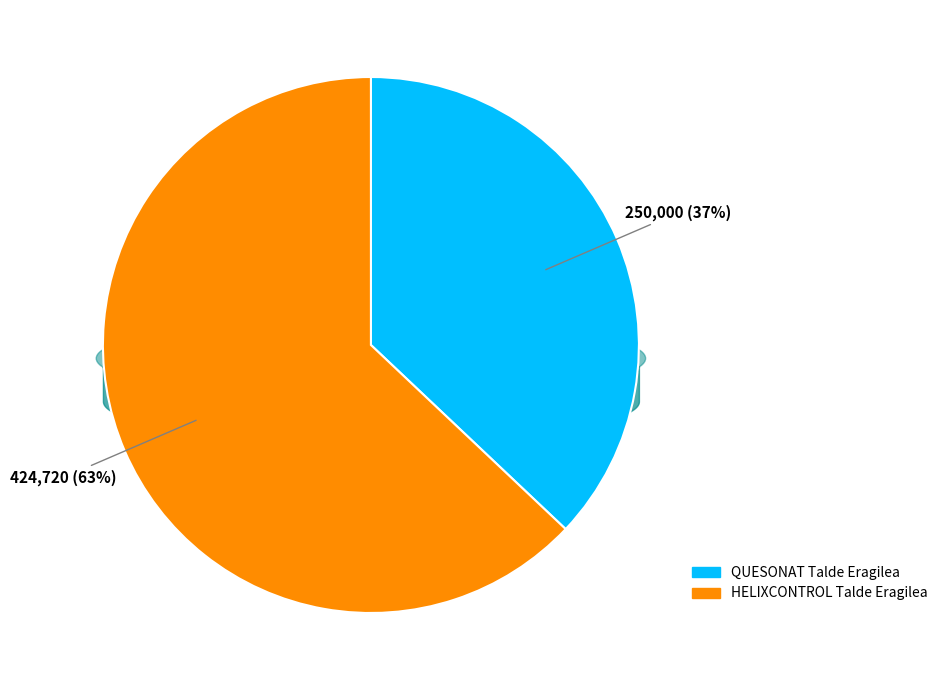

How much of the chart is everything except QUESONAT Talde Eragilea?

62.9%